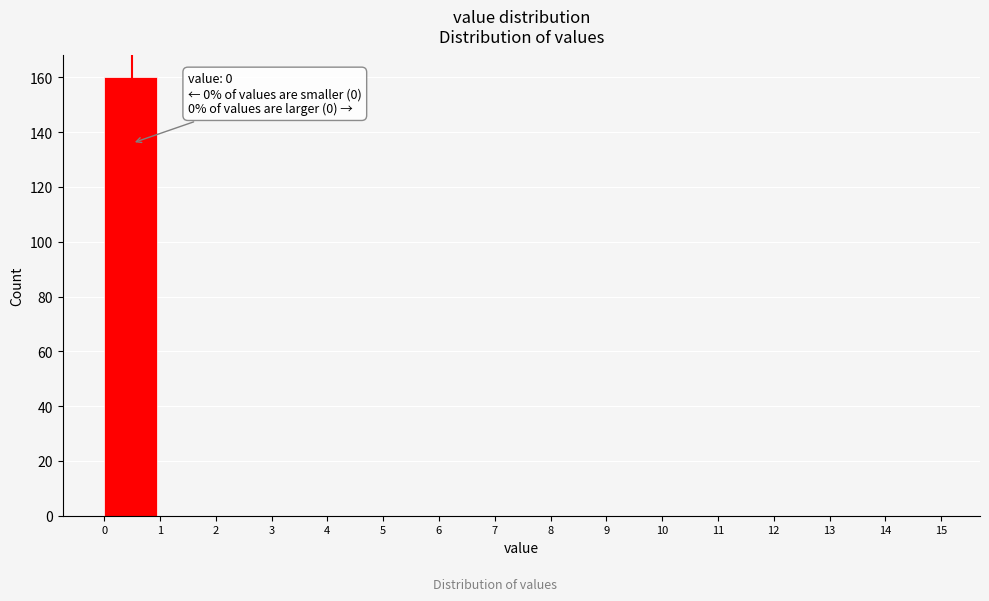

Over which range of the x-axis is the bar tallest?

0 to 1